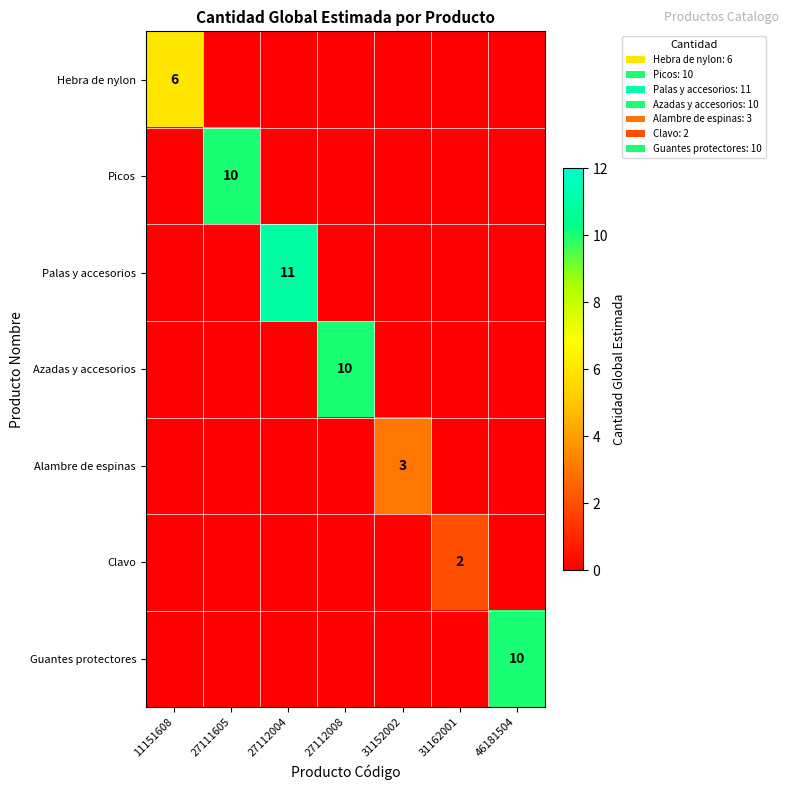

Count the Alambre de espinas values in the range 0 to 1.

6